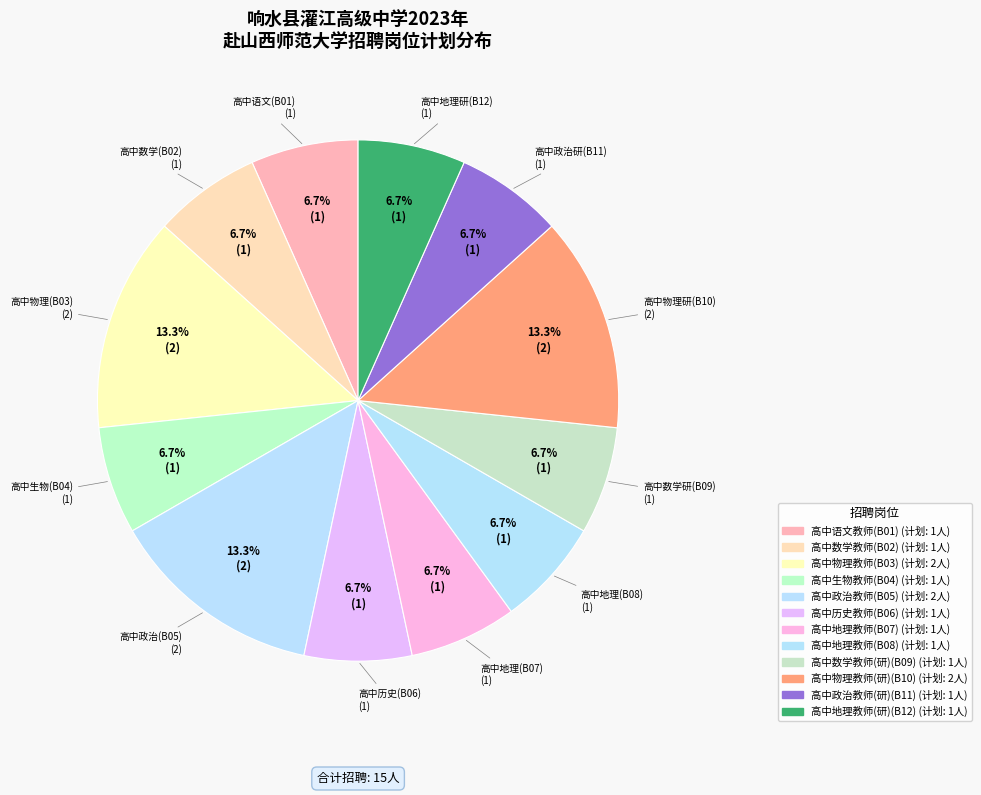

How many slices are in this pie chart?

12